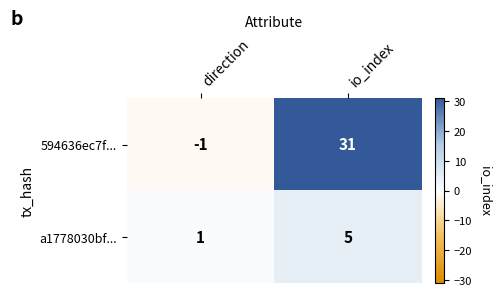

True or false: a1778030bf... has a value of 1 at direction.

True